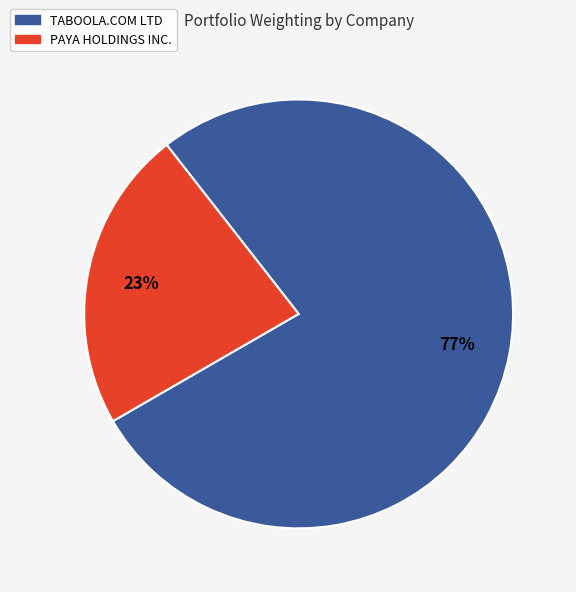

To the nearest percent, what percentage of the pie is PAYA HOLDINGS INC.?

23%